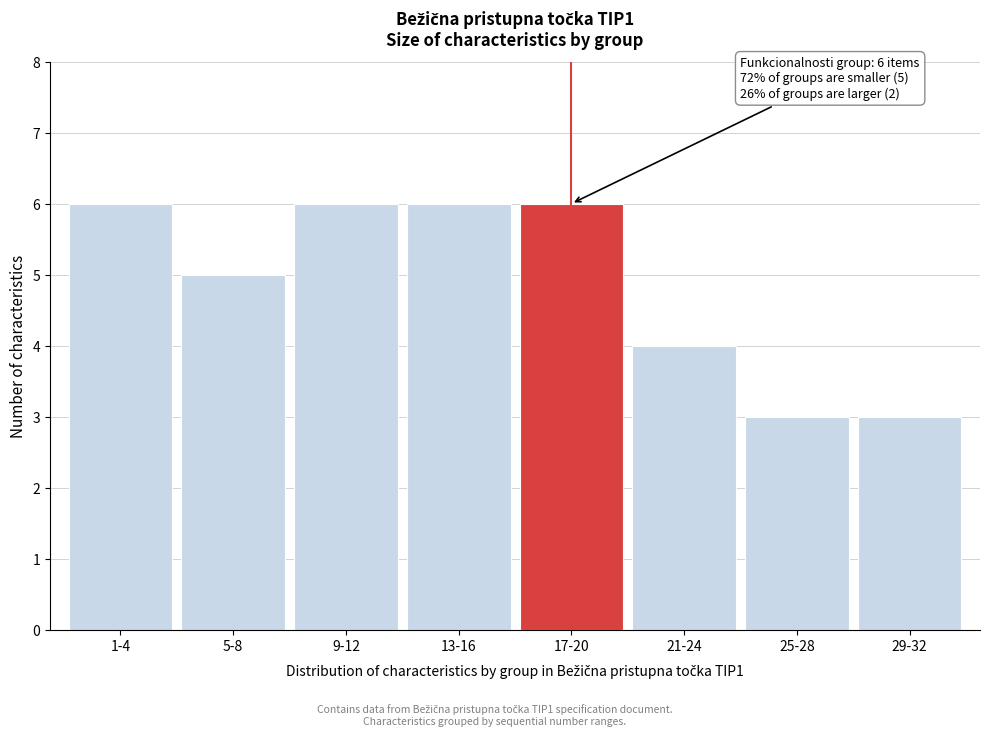

Reading left to right, list all the values displayed in this chart.

6	5	6	6	6	4	3	3